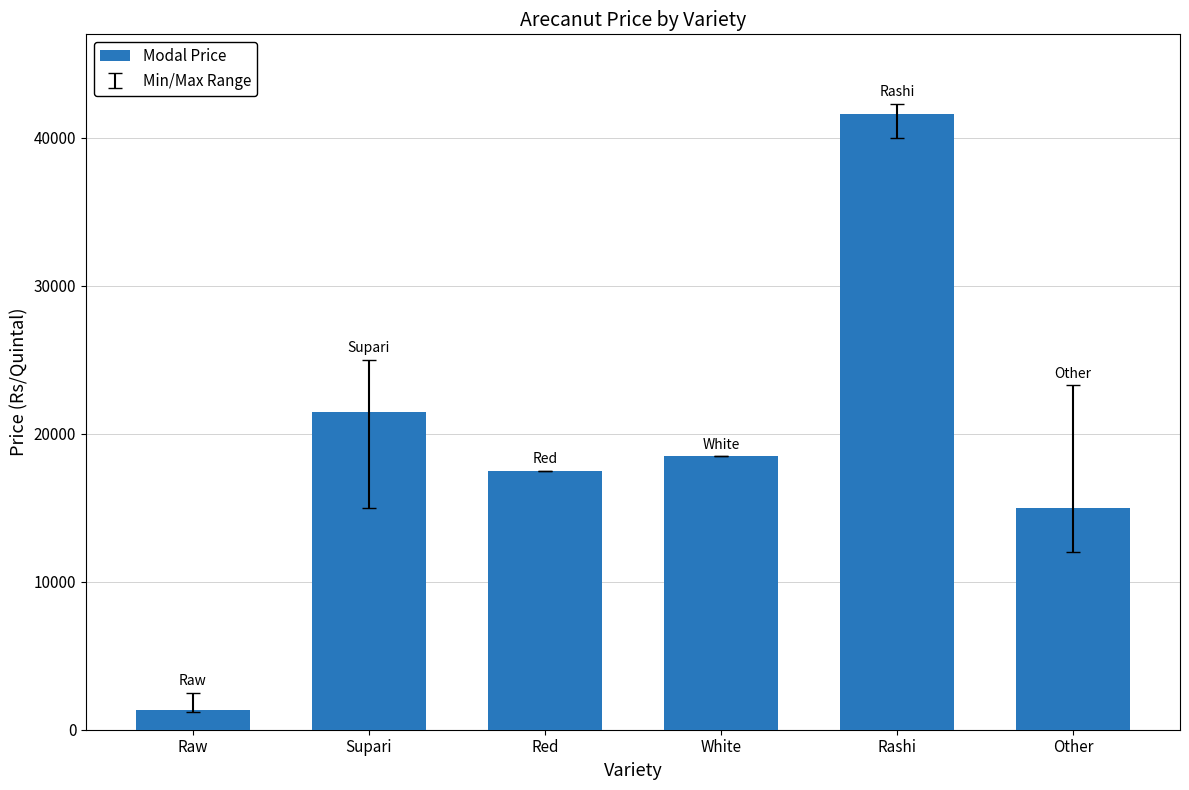

What is the change in value from Raw to White?

+17200